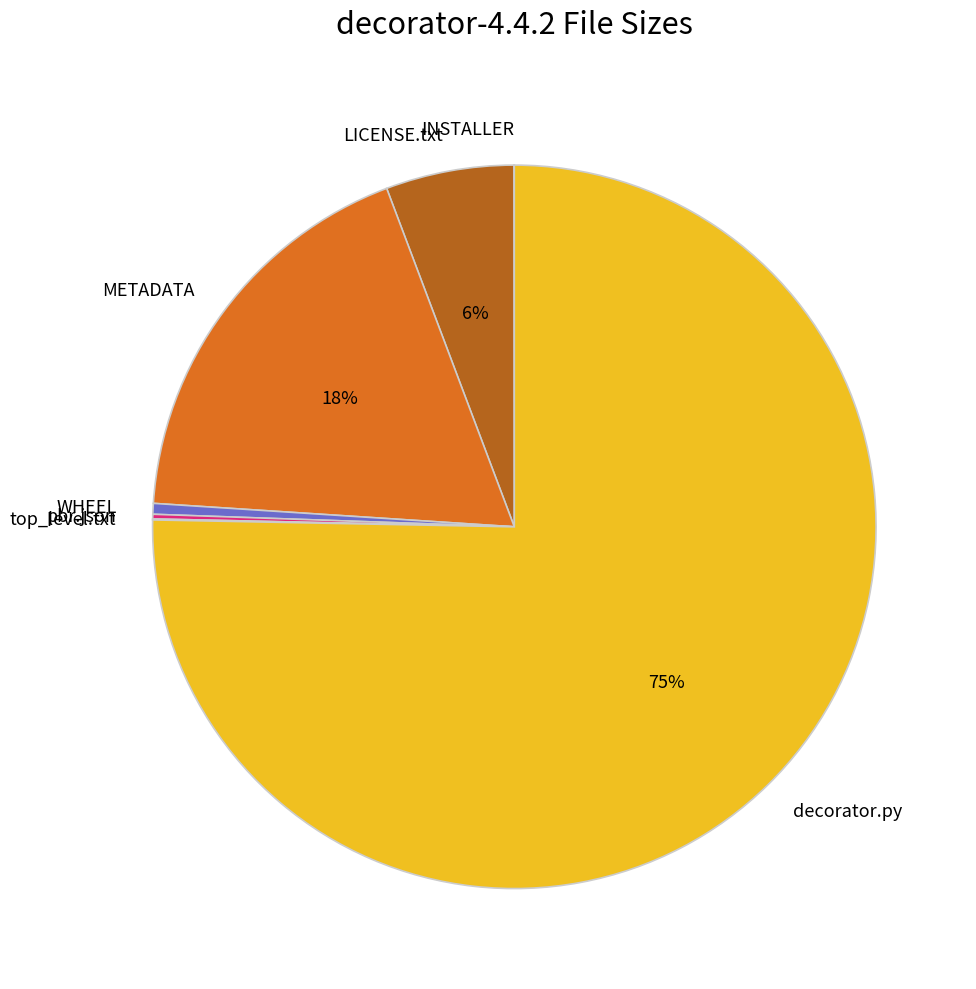

To the nearest percent, what portion does METADATA represent?

18%